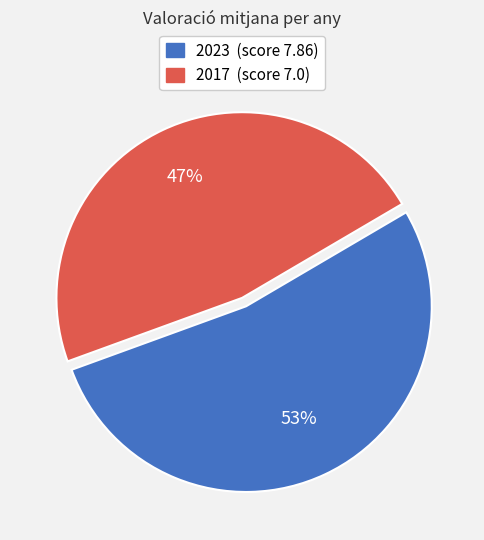

To the nearest percent, what is the combined percentage of 2017 and 2023?

100%